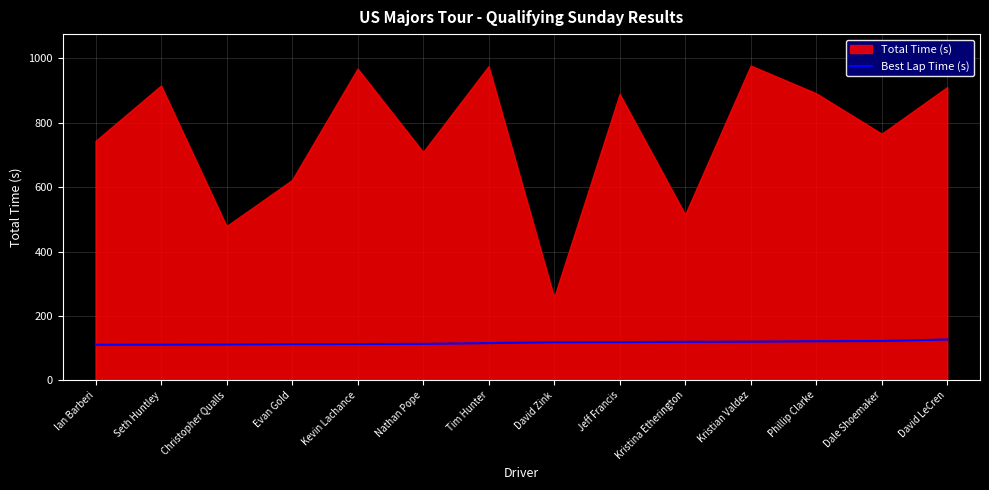

Where is the data nearest to the value 118?

David Zink